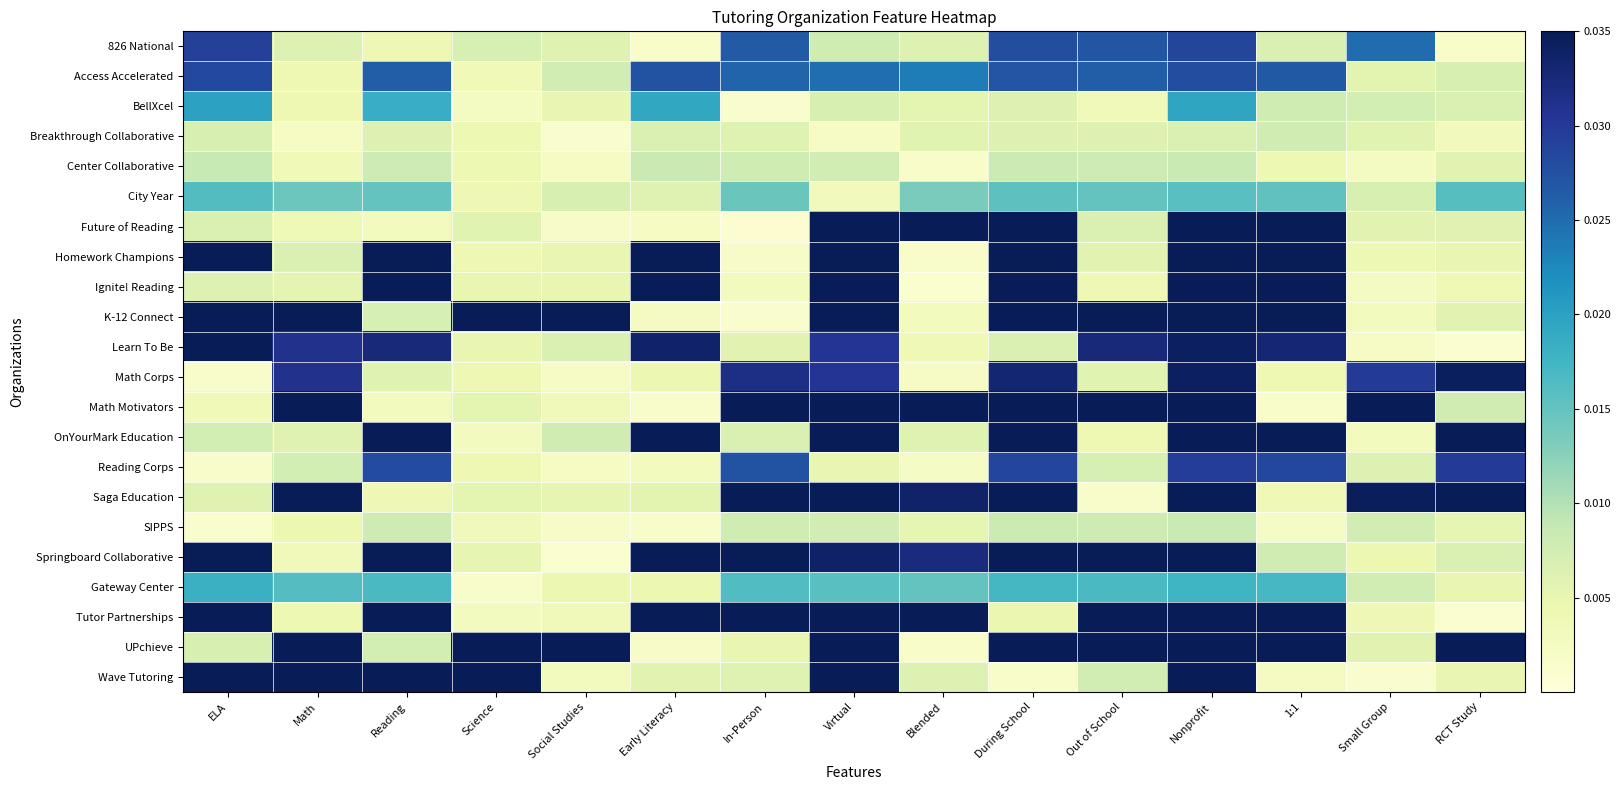

At how many categories does at least one series exceed 0?

15